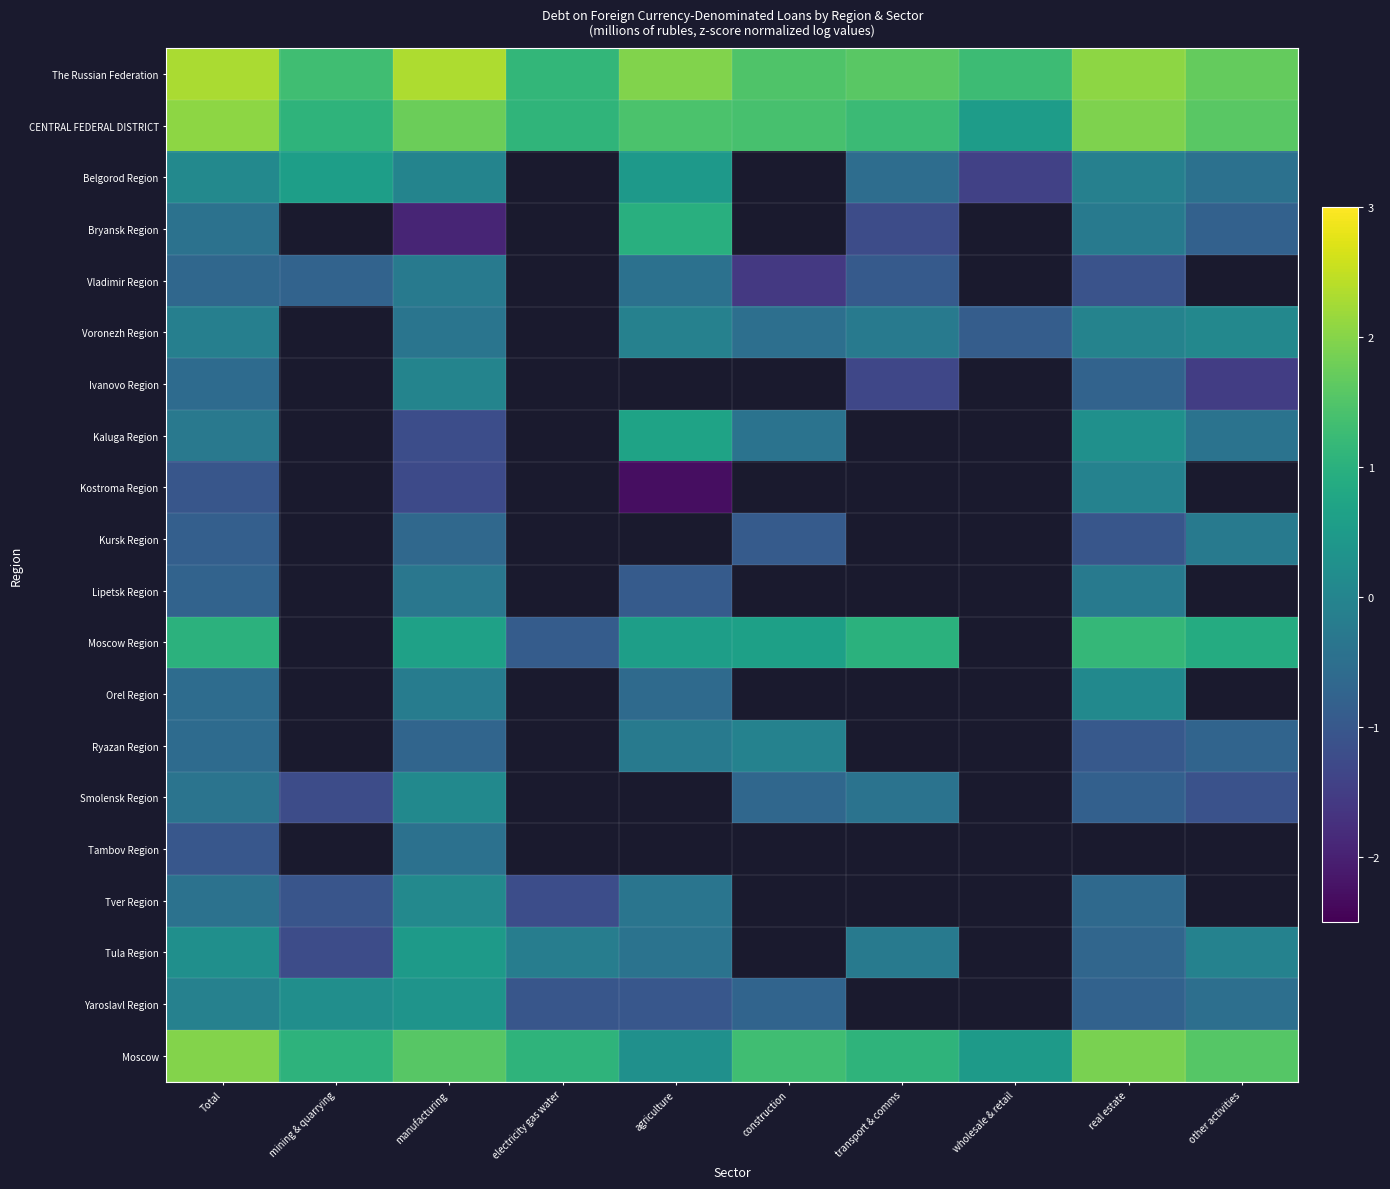

What is the minimum value for Ivanovo Region?

-1.5